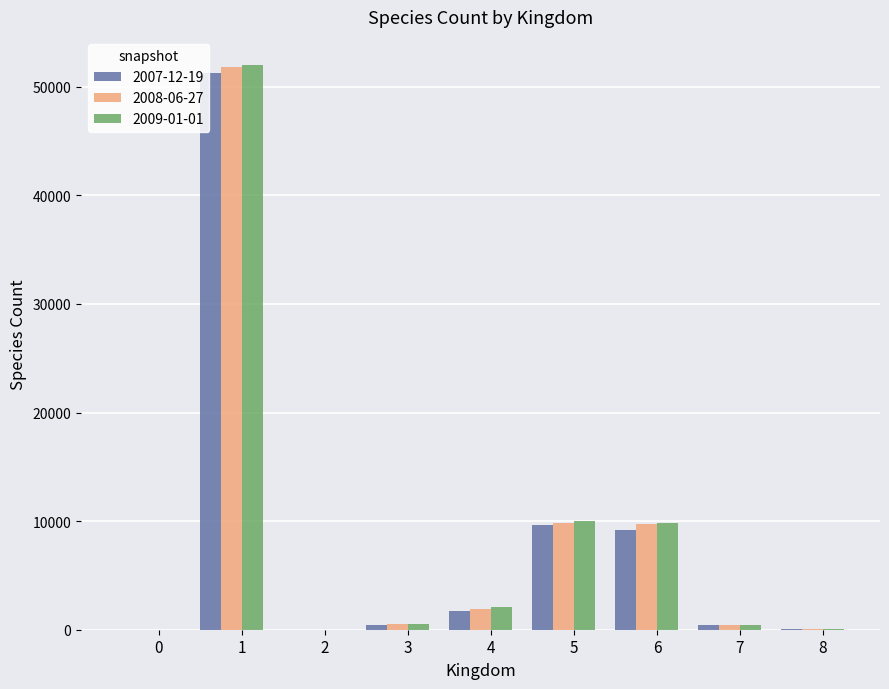

Is the value of 2007-12-19 at 6 greater than the value of 2008-06-27 at 0?

Yes